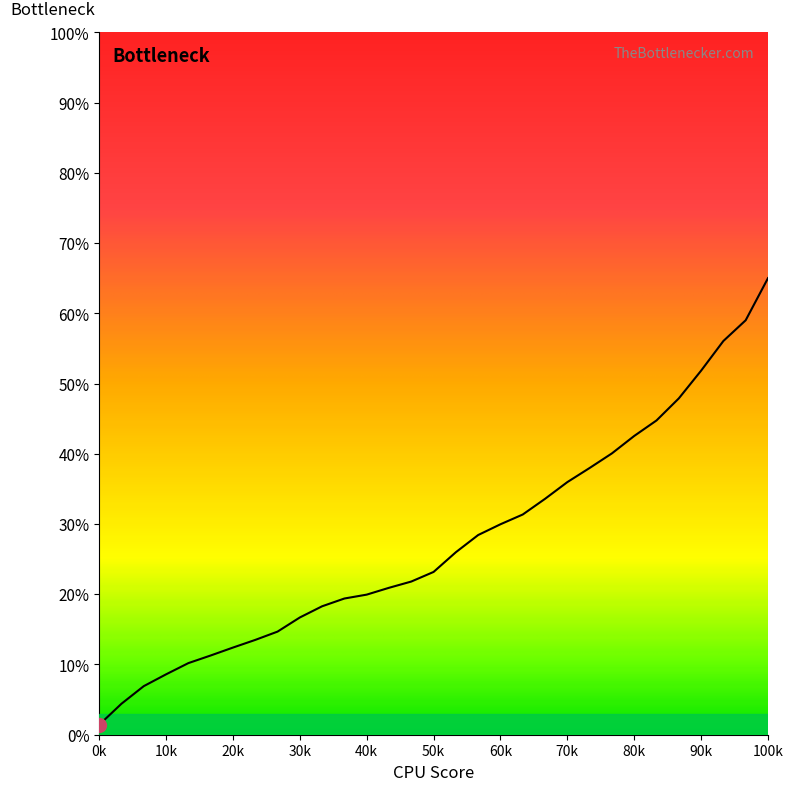

What is the maximum value shown in the chart?

65.0